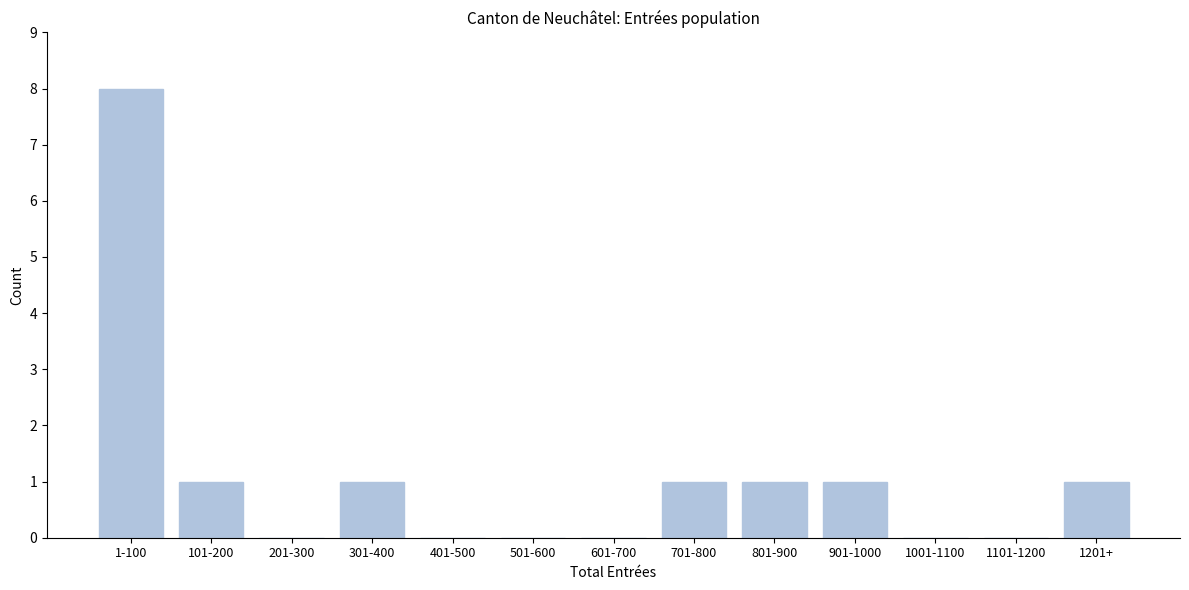

Reading left to right, extract all data points from this chart.

1-100=8	101-200=1	201-300=0	301-400=1	401-500=0	501-600=0	601-700=0	701-800=1	801-900=1	901-1000=1	1001-1100=0	1101-1200=0	1201+=1